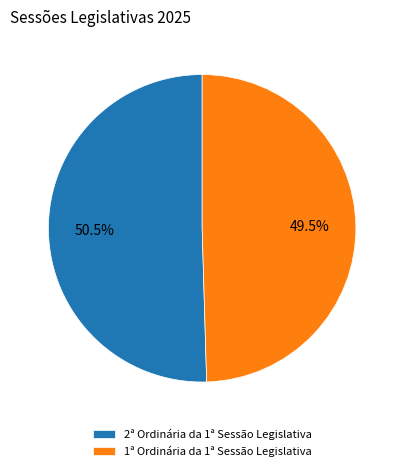

Is the sum of 2ª Ordinária da 1ª Sessão Legislativa and 1ª Ordinária da 1ª Sessão Legislativa greater than half?

Yes